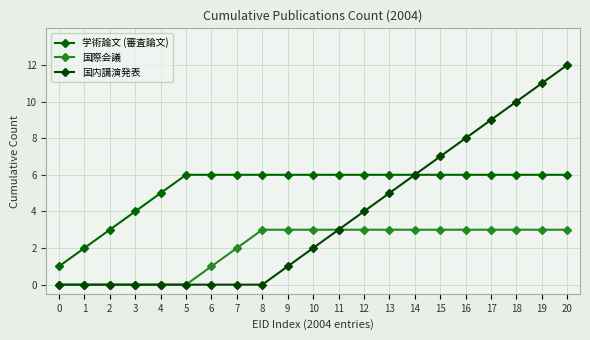

Count the 学術論文 (審査論文) values in the range 6 to 7.

16